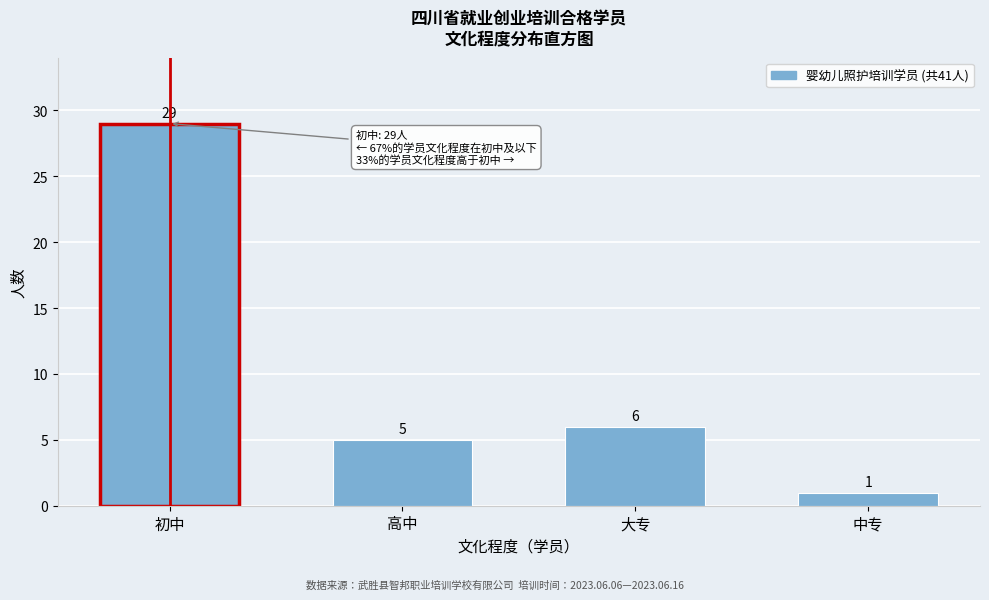

Reading right to left, extract all data points from this chart.

1	6	5	29